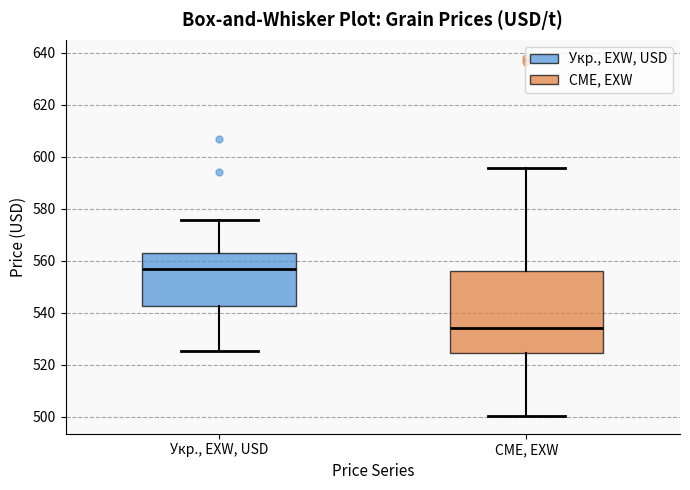

Where does the median line of the box for CME, EXW sit on the y-axis? The values are not printed on the chart, so give them approximately, as read against the axis.

534